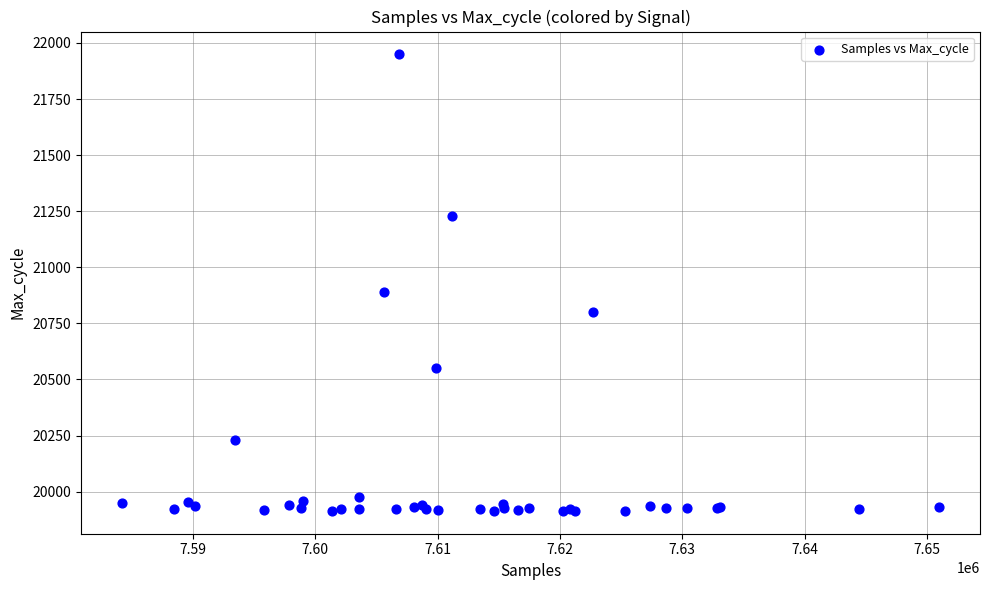

What Y value in the scatter plot is closest to 20931?

20890